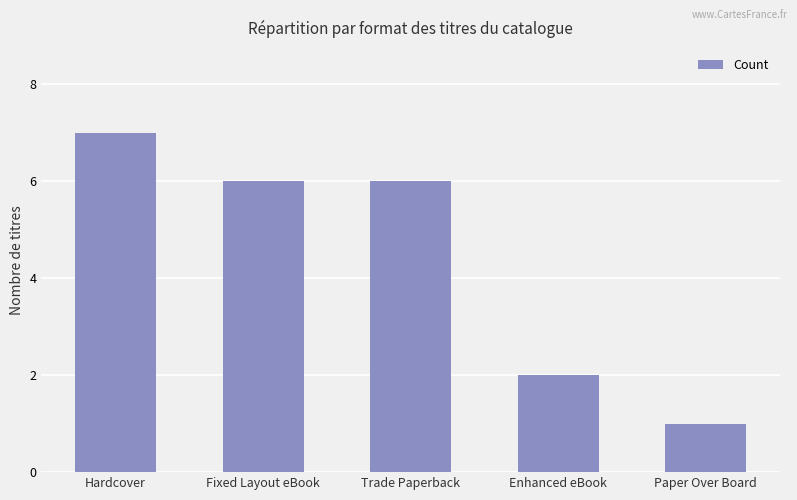

What position from the left is Enhanced eBook?

4